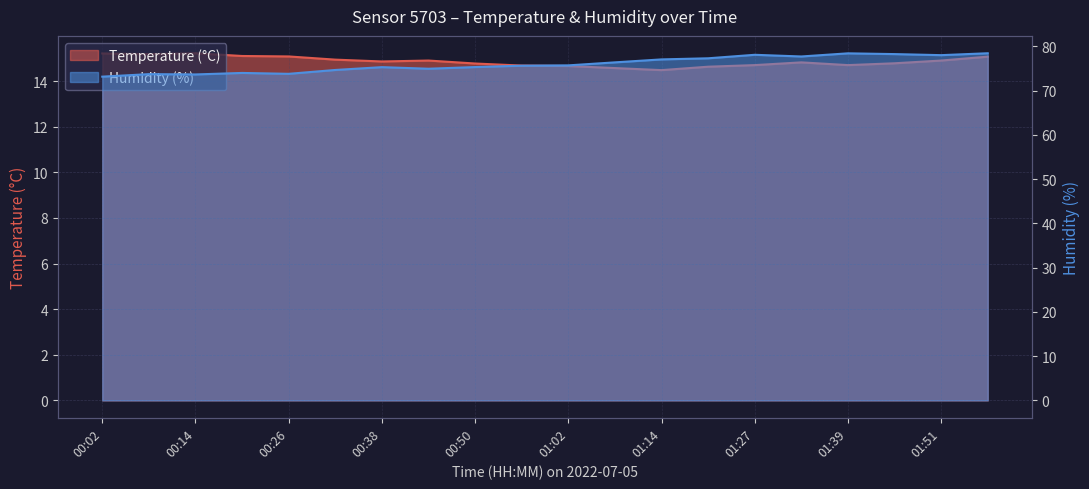

Which series changed the most between 00:14 and 00:20?

Humidity (%)